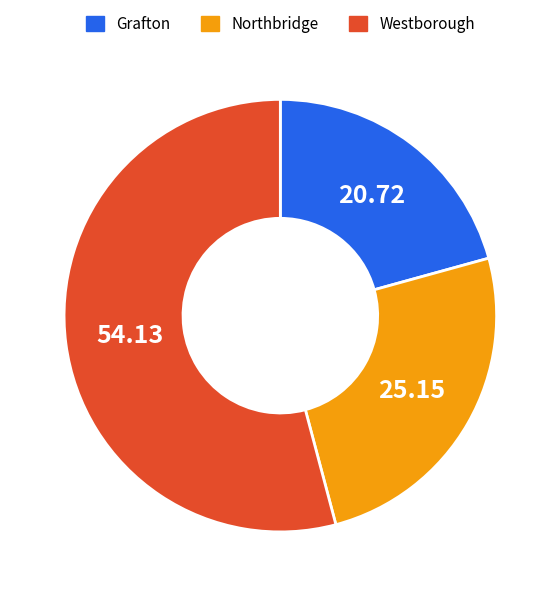

How many slices are in this pie chart?

3